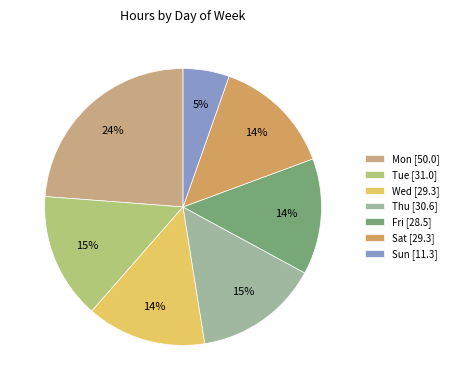

How many slices are in this pie chart?

7